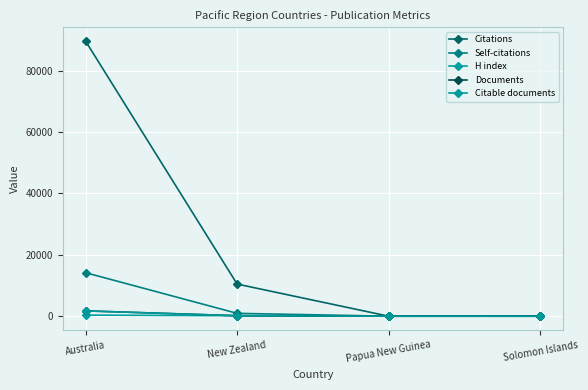

Reading left to right, extract all data points from this chart.

Citations: 89679	10470	1	16
Self-citations: 14186	931	0	0
H index: 360	161	18	3
Documents: 1742	162	1	1
Citable documents: 1724	161	1	1